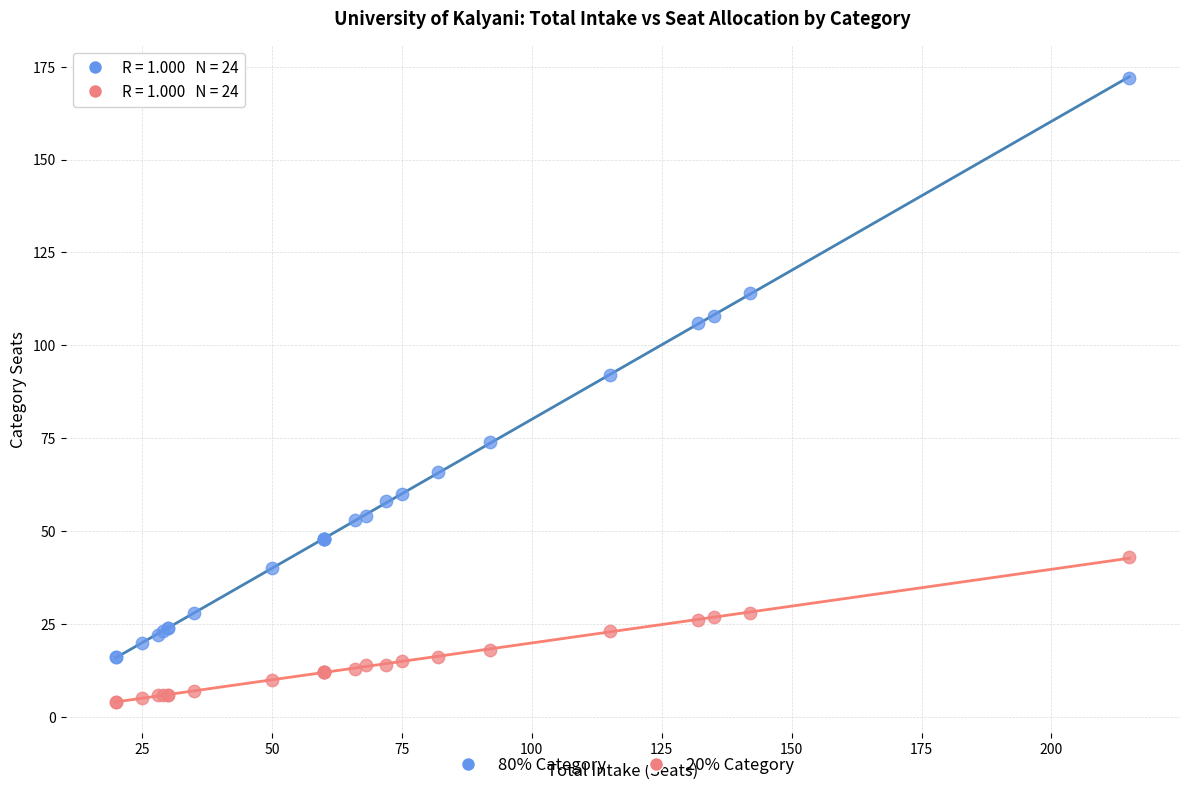

Across all series, what Y value is closest to 88?

92